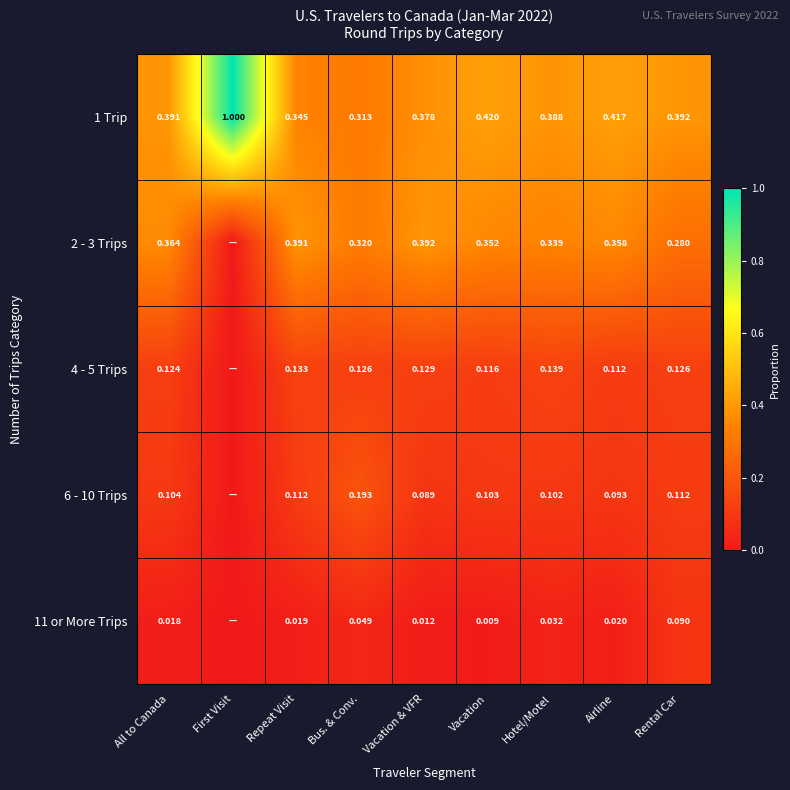

Which series has the largest total across all categories?

1 Trip